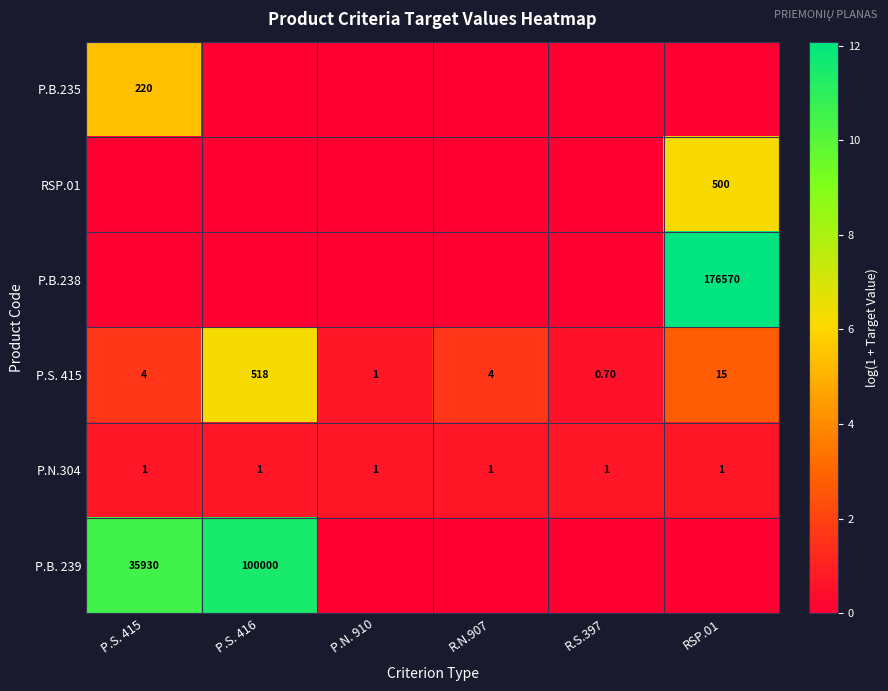

What is the difference between the maximum and minimum values in the P.S. 415 series?

517.3